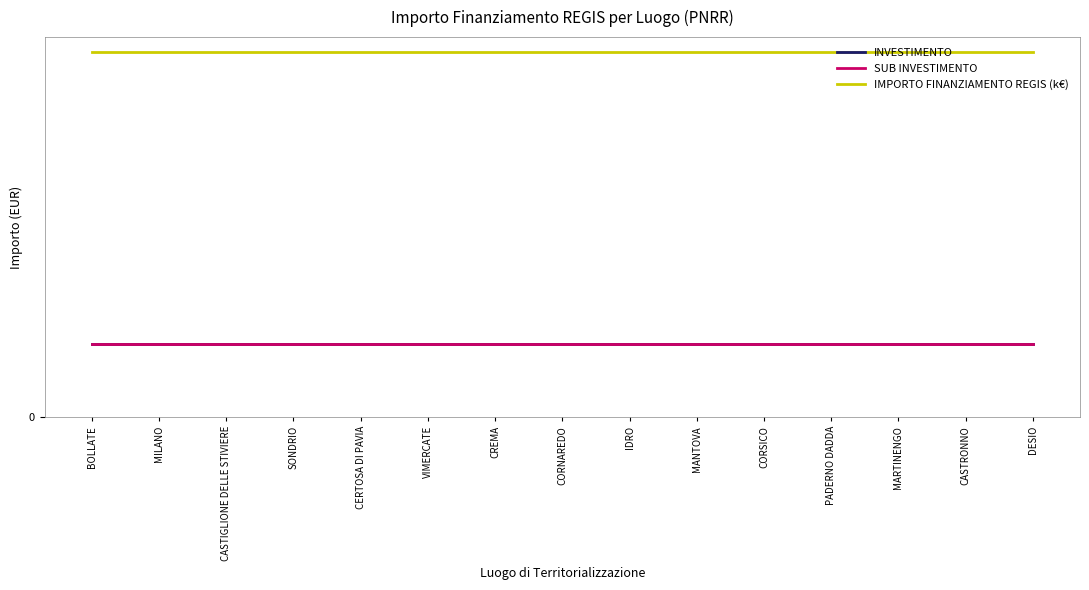

What is the value of the IMPORTO FINANZIAMENTO REGIS (k€) point at the 10th from the left?

16.0